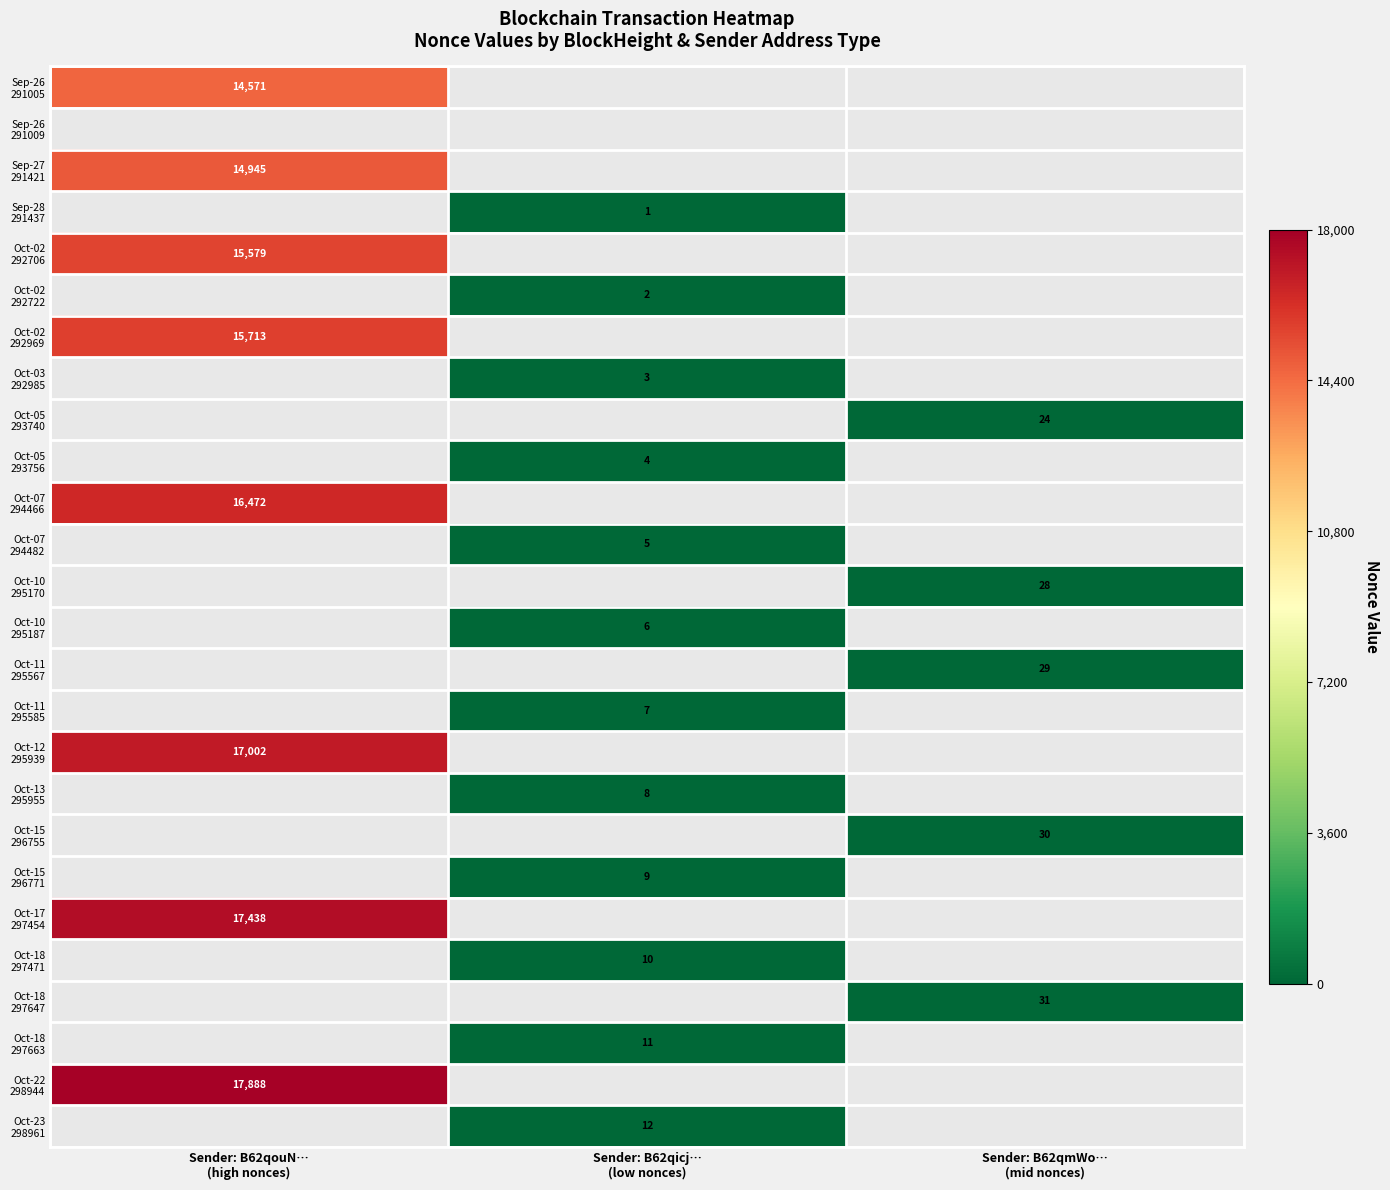

At Sender: B62qicj… (low nonces), list the series in order from largest to smallest.

Sep-26 291005, Sep-26 291009, Sep-27 291421, Sep-28 291437, Oct-02 292706, Oct-02 292722, Oct-02 292969, Oct-03 292985, Oct-05 293740, Oct-05 293756, Oct-07 294466, Oct-07 294482, Oct-10 295170, Oct-10 295187, Oct-11 295567, Oct-11 295585, Oct-12 295939, Oct-13 295955, Oct-15 296755, Oct-15 296771, Oct-17 297454, Oct-18 297471, Oct-18 297647, Oct-18 297663, Oct-22 298944, Oct-23 298961